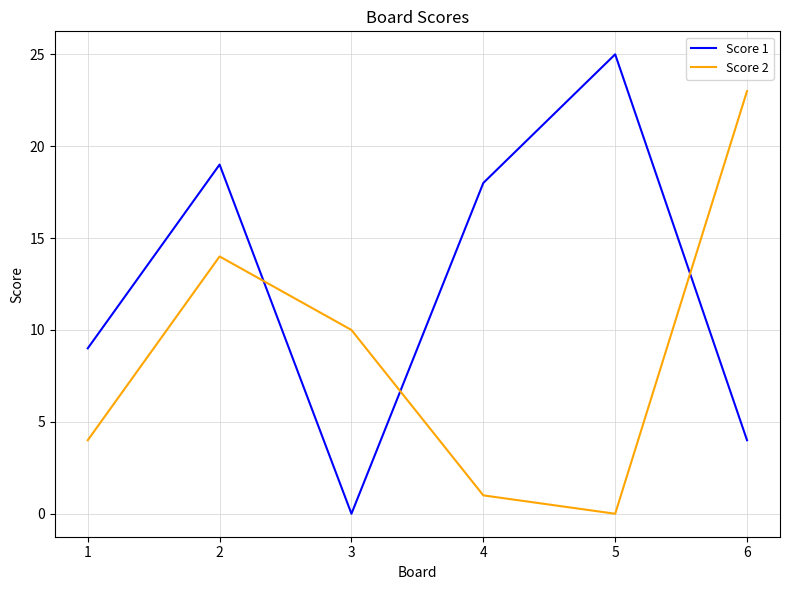

Reading left to right, list all the values displayed in this chart.

Score 1: 1=9	2=19	3=0	4=18	5=25	6=4
Score 2: 1=4	2=14	3=10	4=1	5=0	6=23